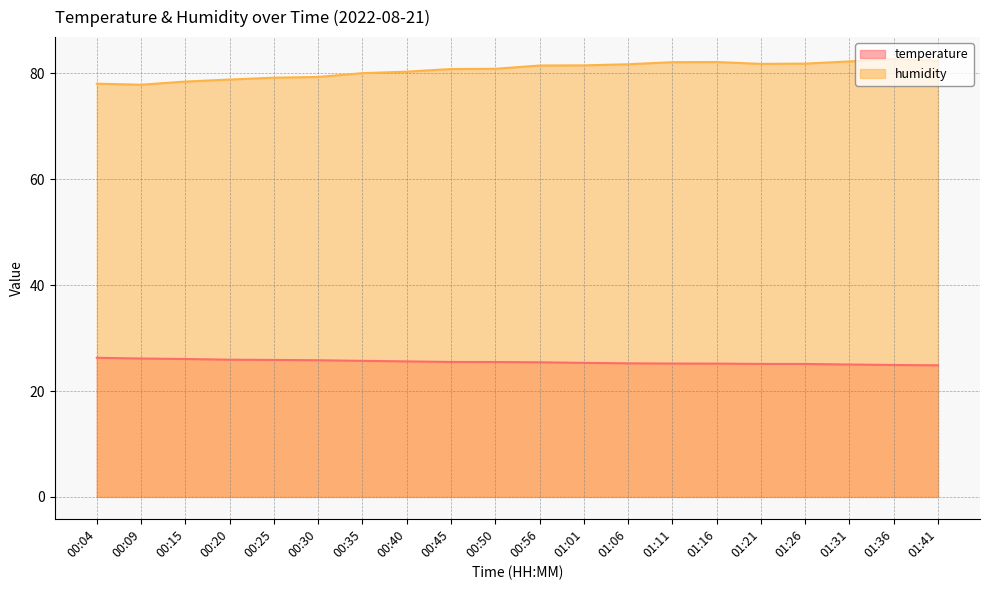

Reading left to right, transcribe all the data shown in this chart.

temperature: 26.3	26.1	26.1	25.9	25.9	25.8	25.7	25.6	25.5	25.5	25.4	25.3	25.2	25.2	25.2	25.1	25.1	25.0	24.9	24.9
humidity: 78.1	77.9	78.5	78.8	79.2	79.3	80.1	80.3	80.8	80.9	81.5	81.5	81.7	82.1	82.2	81.8	81.9	82.3	82.7	82.4